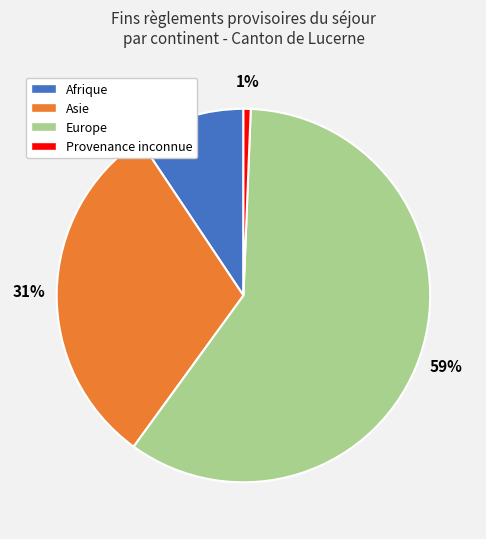

To the nearest percent, what is the average slice percentage?

25%